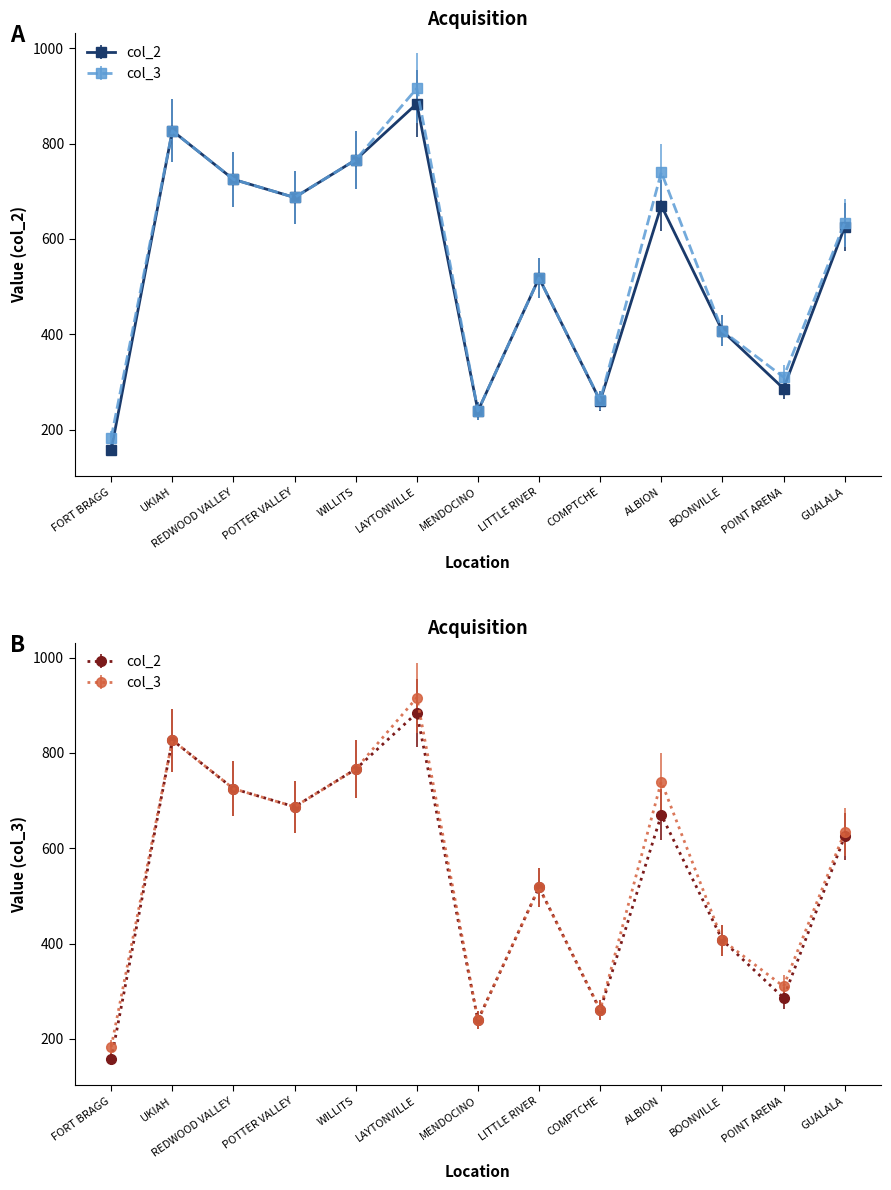

At how many categories does at least one series exceed 398?

9